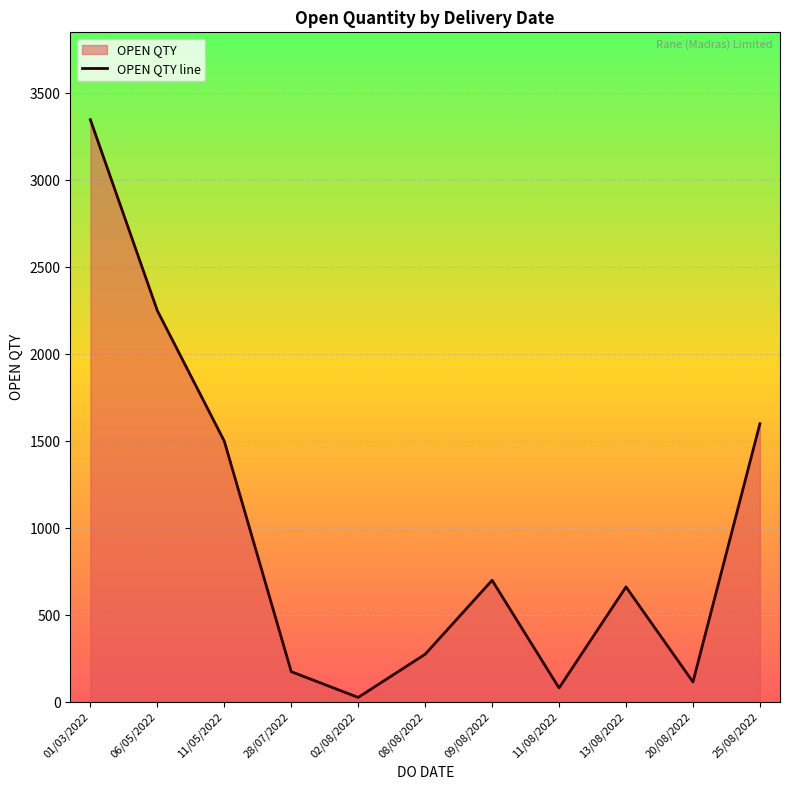

How many series are shown in this chart?

1